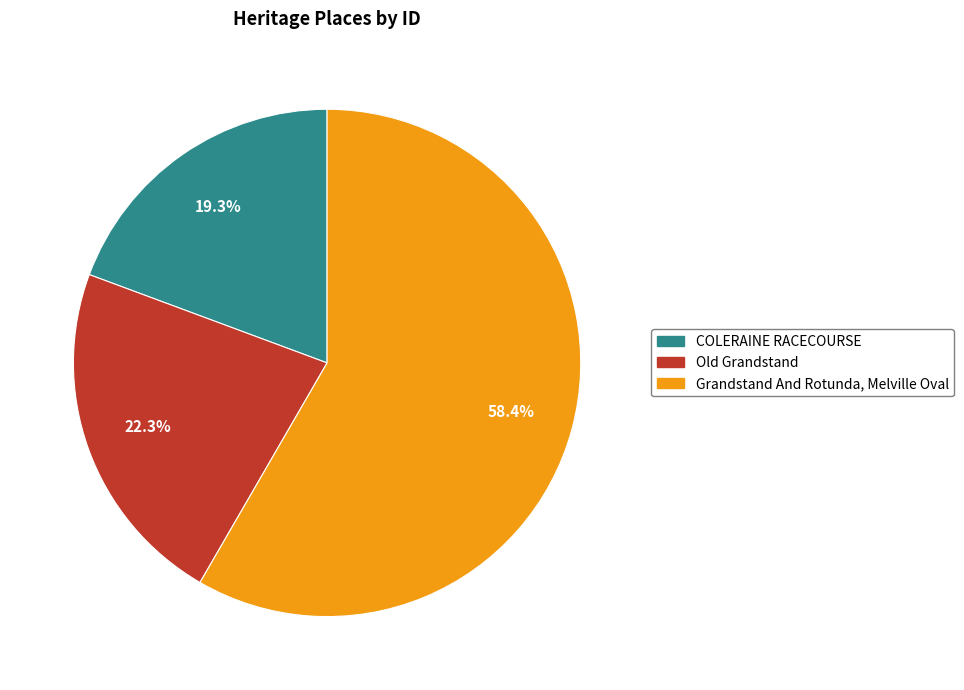

The Old Grandstand slice represents 28% of the pie. True or false?

False